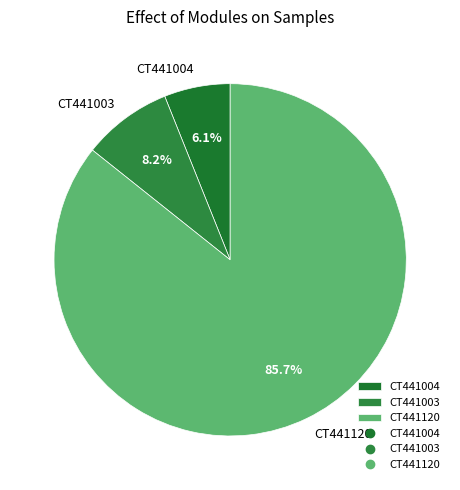

Which category accounts for the majority?

CT441120